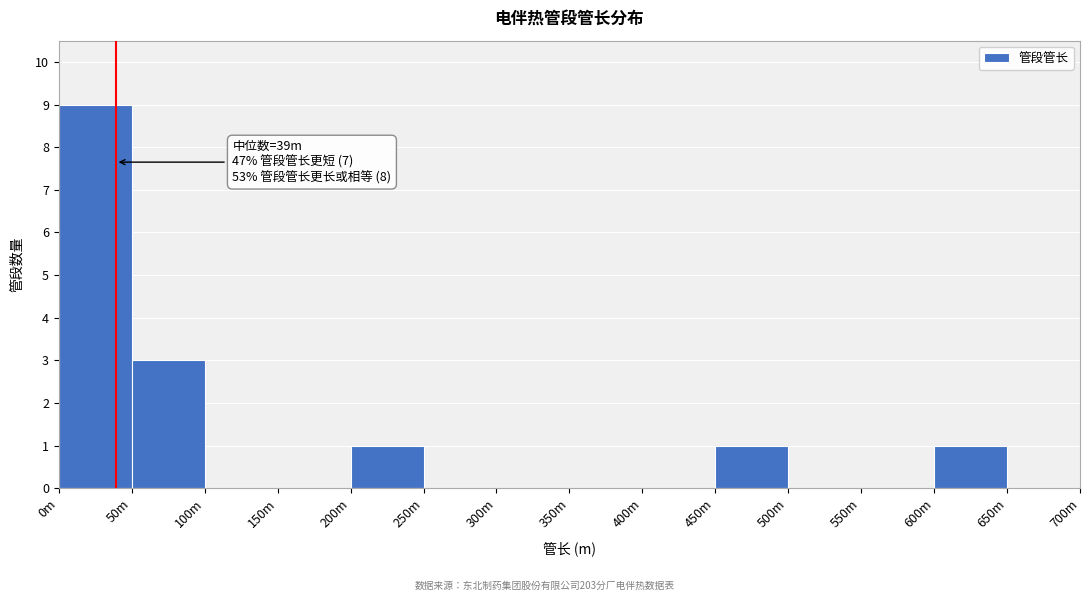

Reading left to right, what are all the values shown in this chart?

0m=9	50m=3	100m=0	150m=0	200m=1	250m=0	300m=0	350m=0	400m=0	450m=1	500m=0	550m=0	600m=1	650m=0